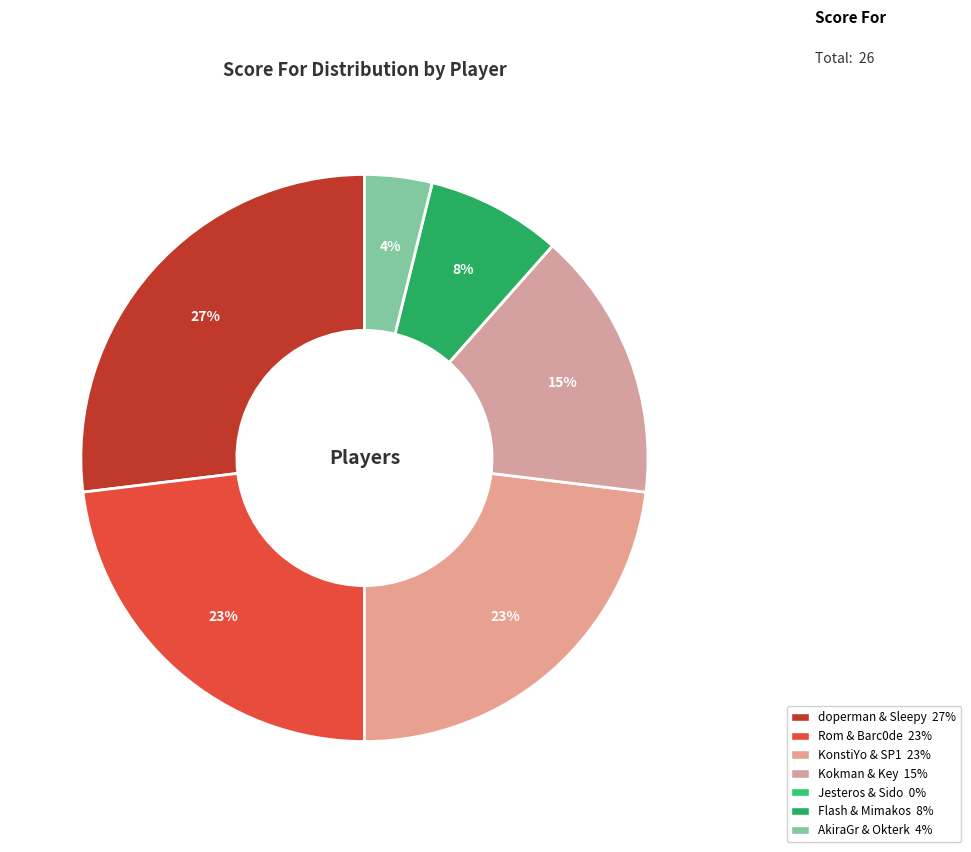

How much of the chart is everything except Flash & Mimakos?

92.3%